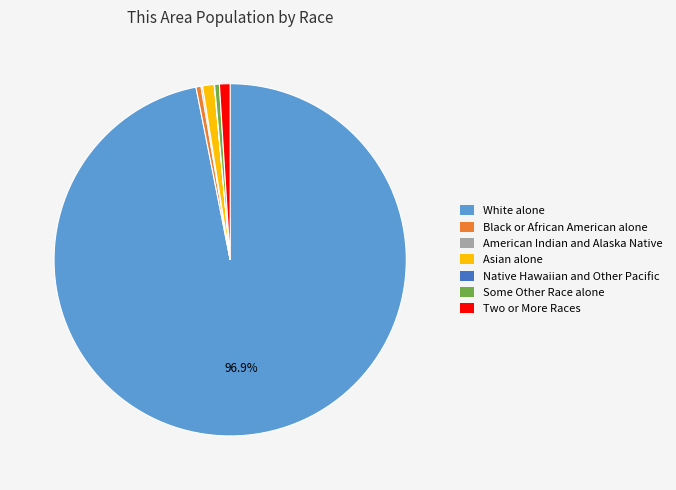

What is the majority slice?

White alone